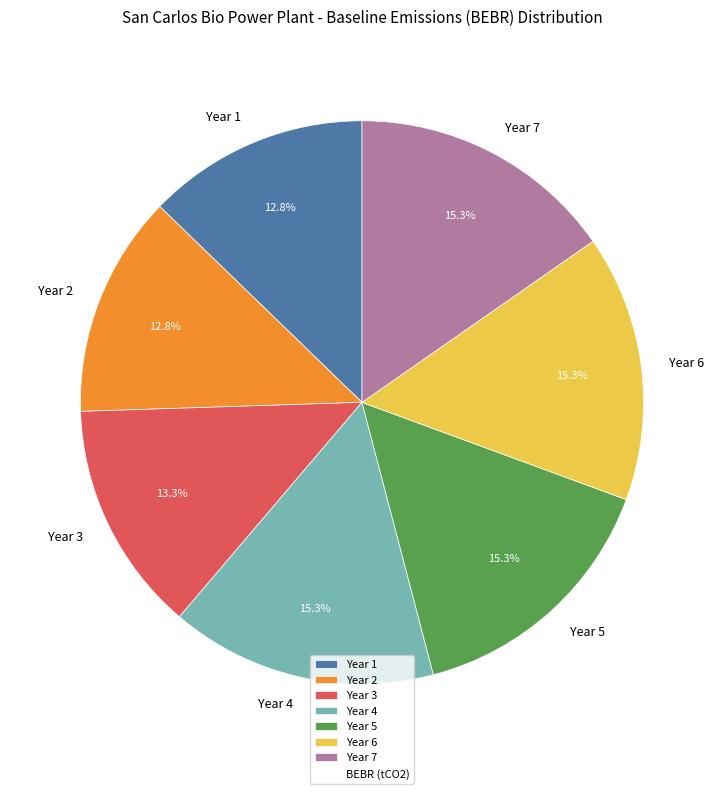

Is it true that Year 3 is 24% of the pie?

False